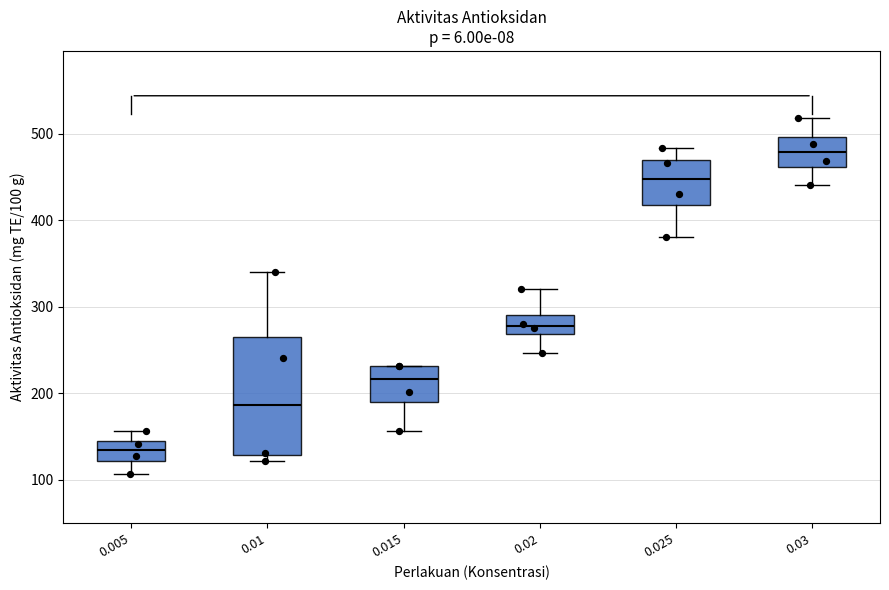

Where does the upper whisker of the box at x = 0.01 end on the y-axis? The values are not printed on the chart, so give them approximately, as read against the axis.

340